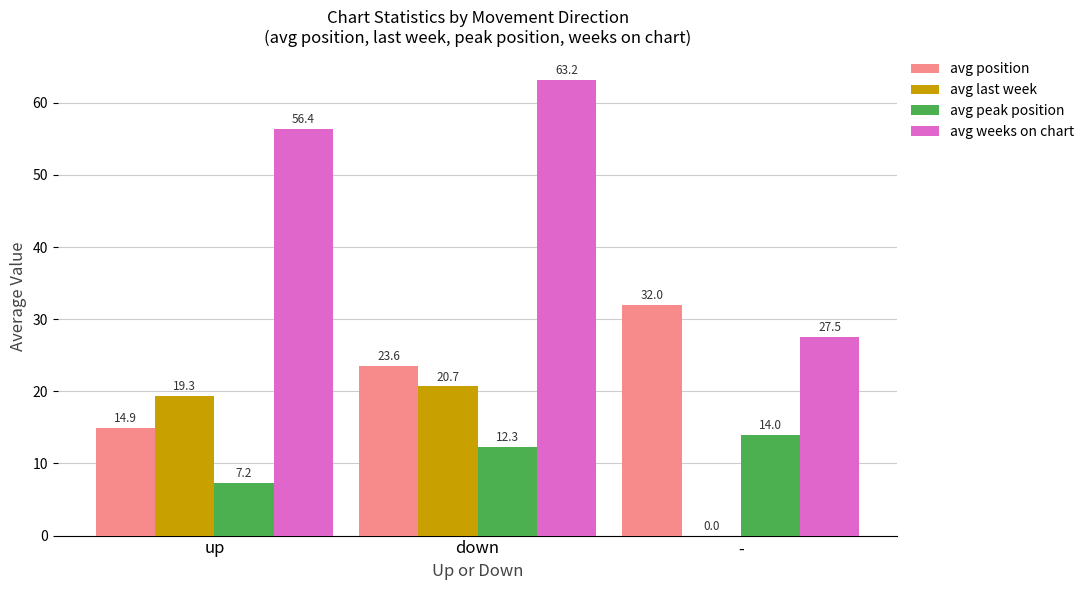

At which label is avg peak position closest to 10?

down